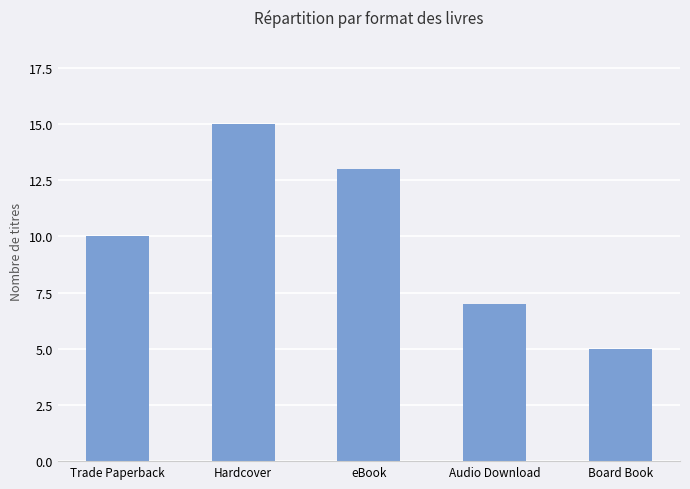

What position from the right is Audio Download?

2